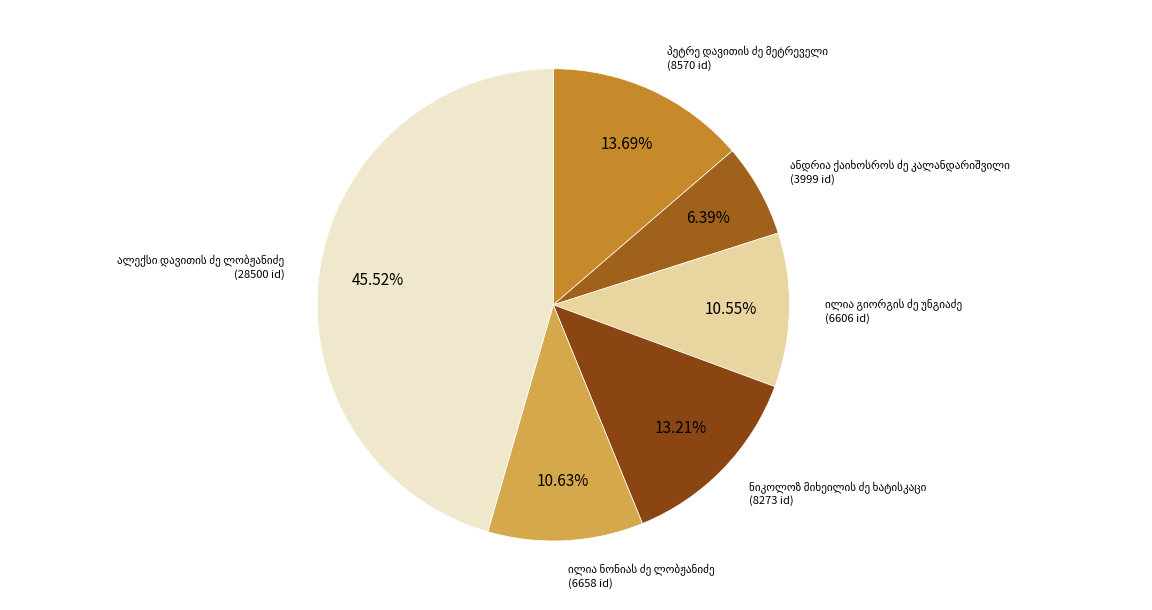

Is there a majority slice in this chart?

No